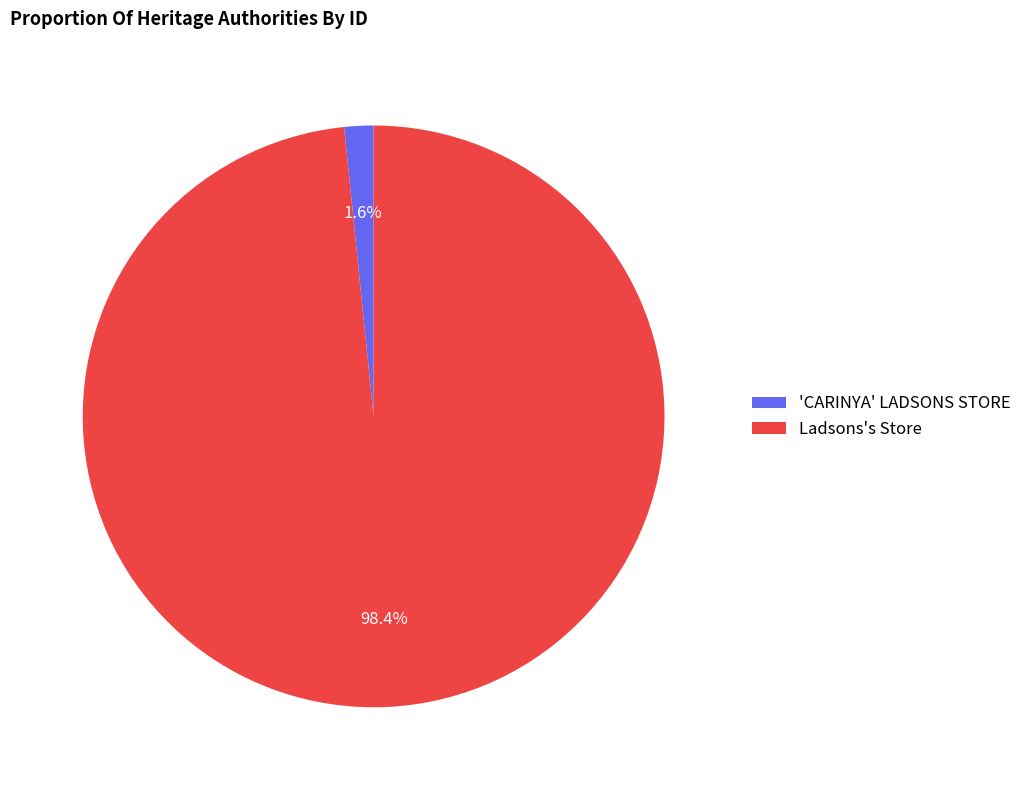

Which slice represents more than half of the pie?

Ladsons's Store